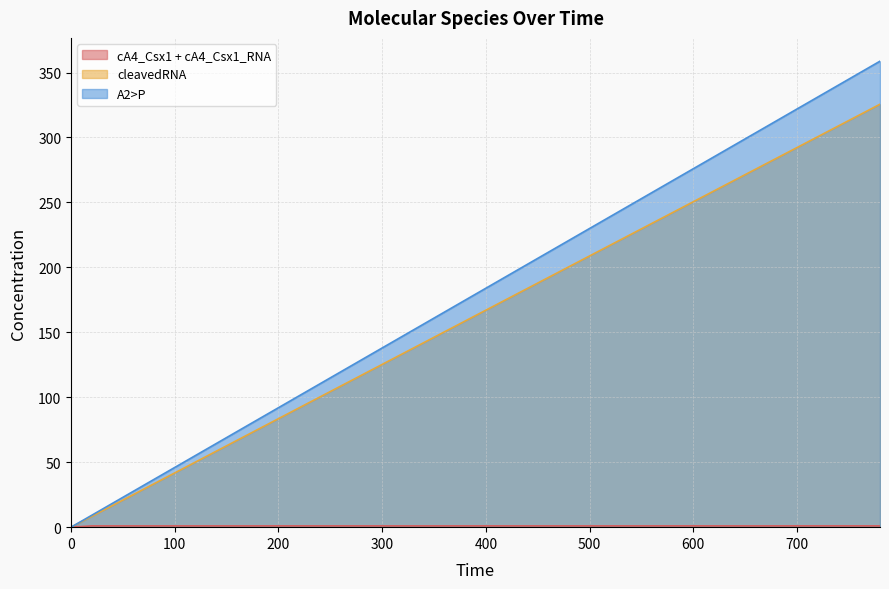

The cleavedRNA series shows 43.3 at 400. True or false?

False